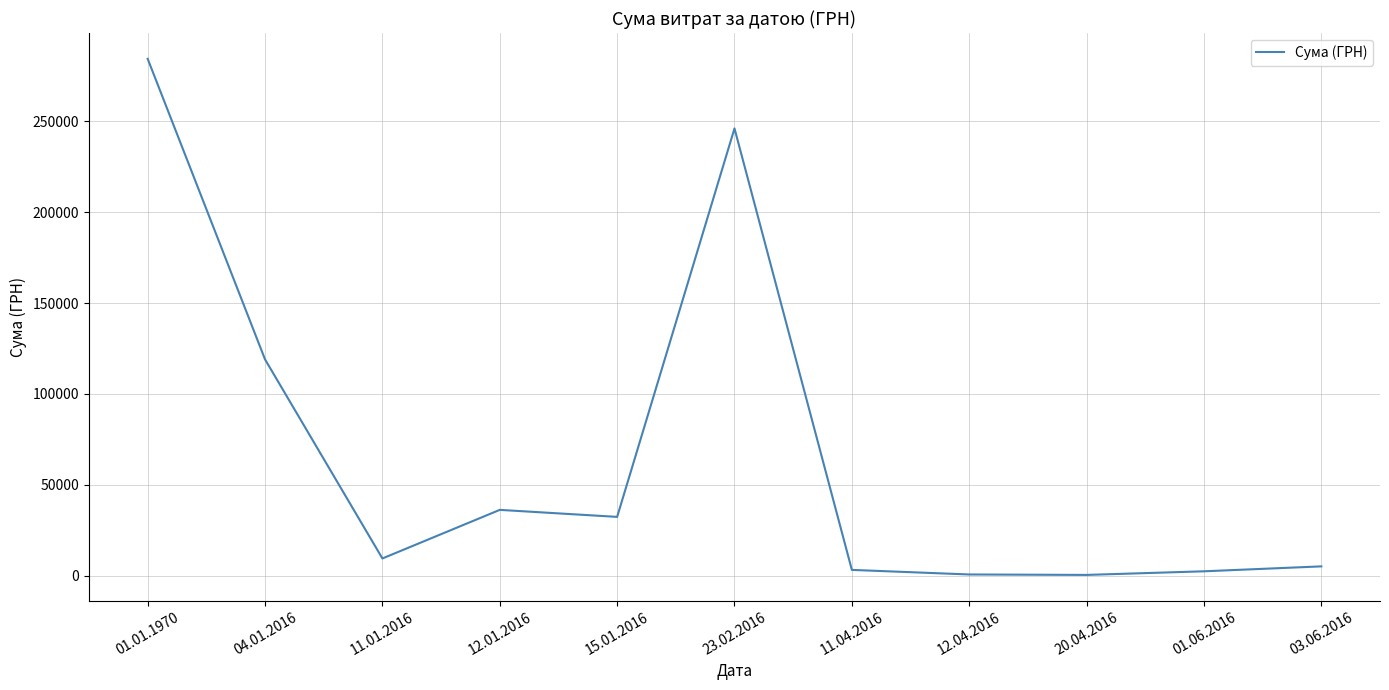

Is this an area chart (filled region under the line)?

No